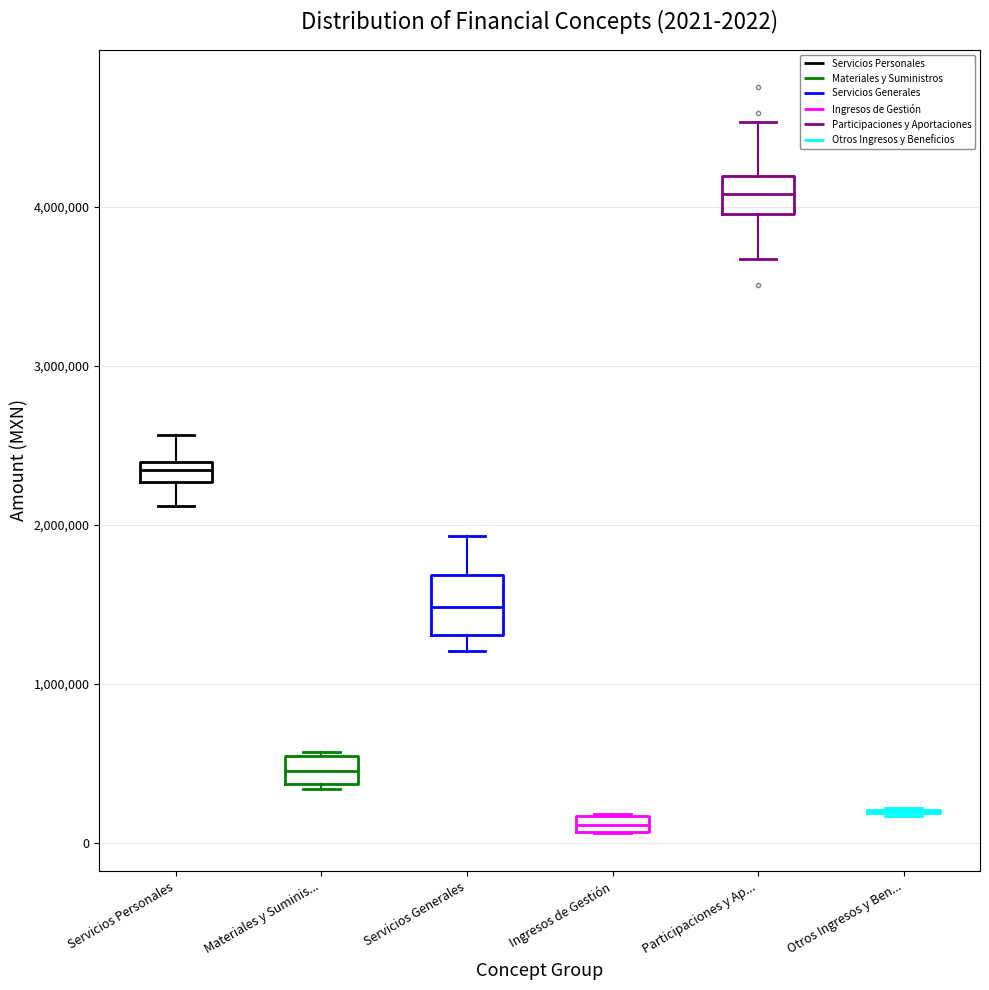

Comparing the boxes themselves (not the whiskers), which one is the tallest?

Servicios Generales